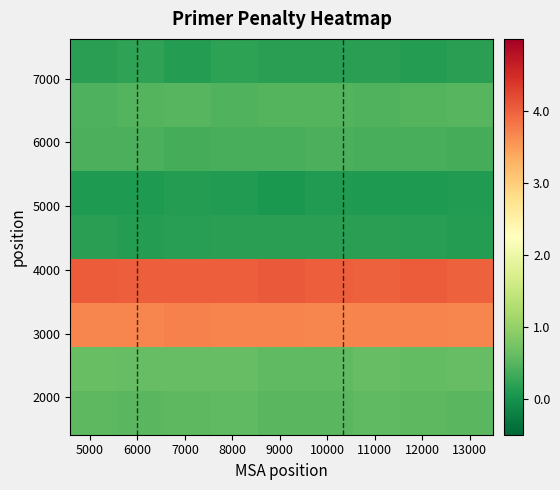

At how many categories does at least one series exceed 3?

9